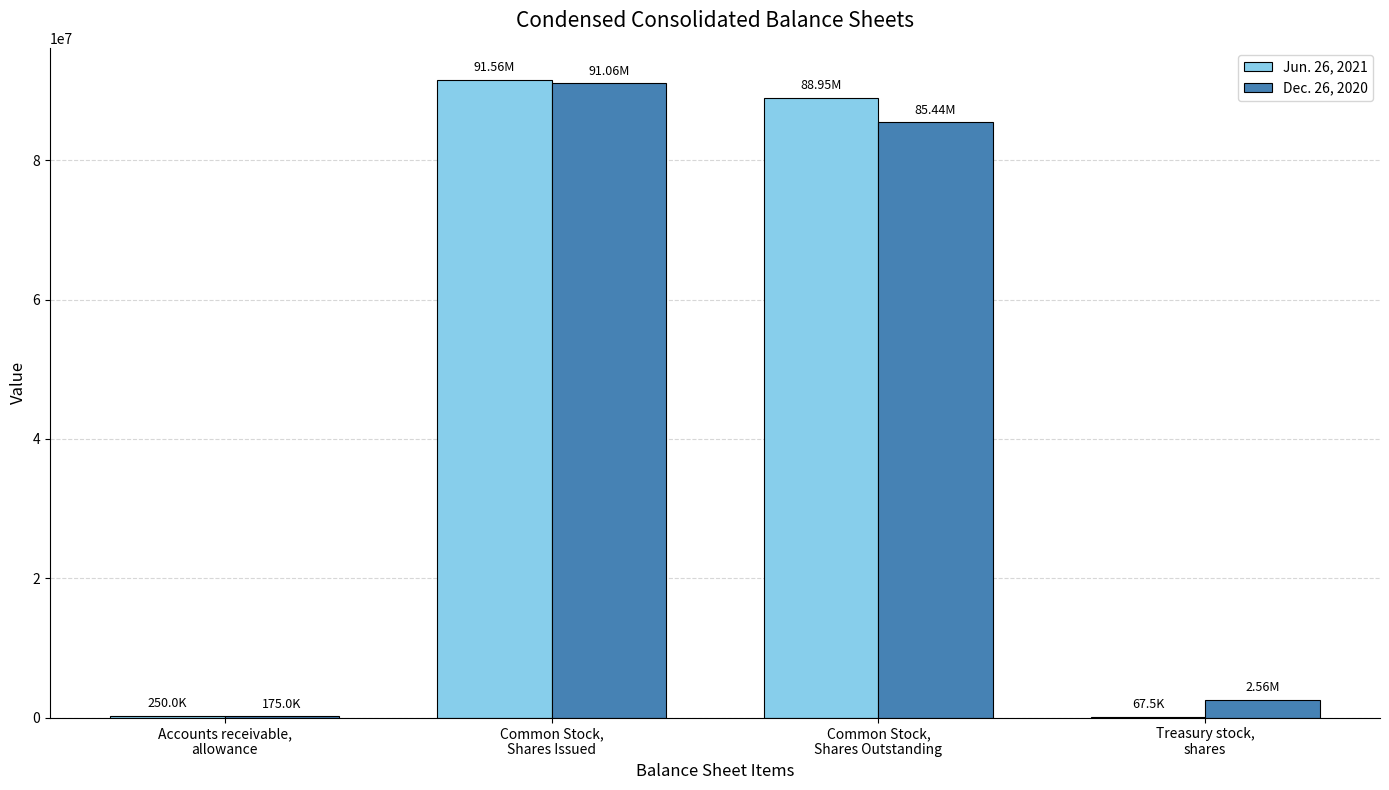

What are all the series names shown in the legend?

Jun. 26, 2021, Dec. 26, 2020